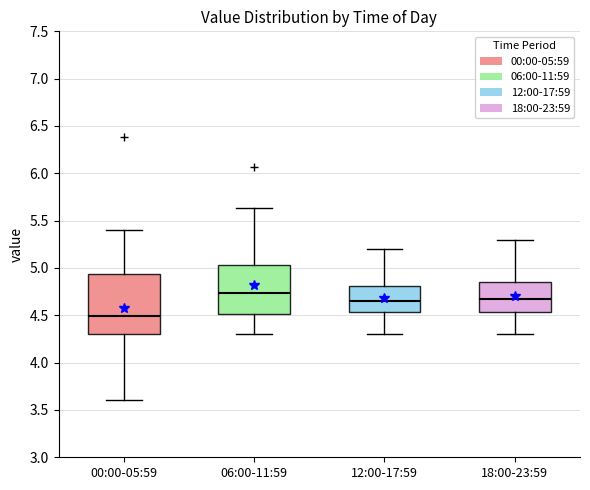

Where does the lower whisker of the box for 12:00-17:59 end on the y-axis? The values are not printed on the chart, so give them approximately, as read against the axis.

4.30